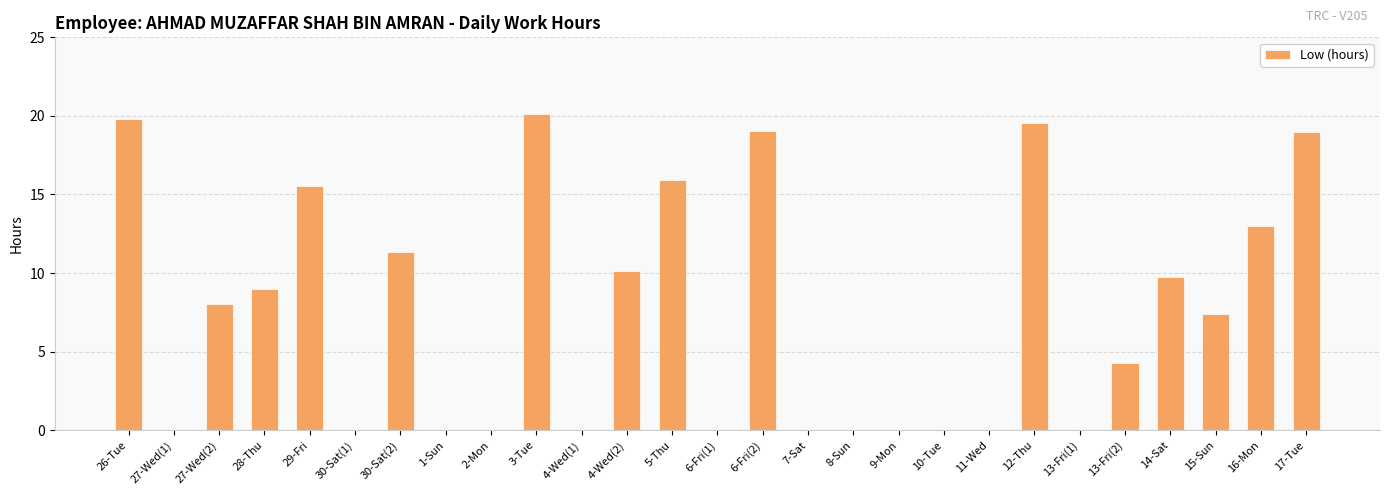

What is the greatest value displayed?

20.1